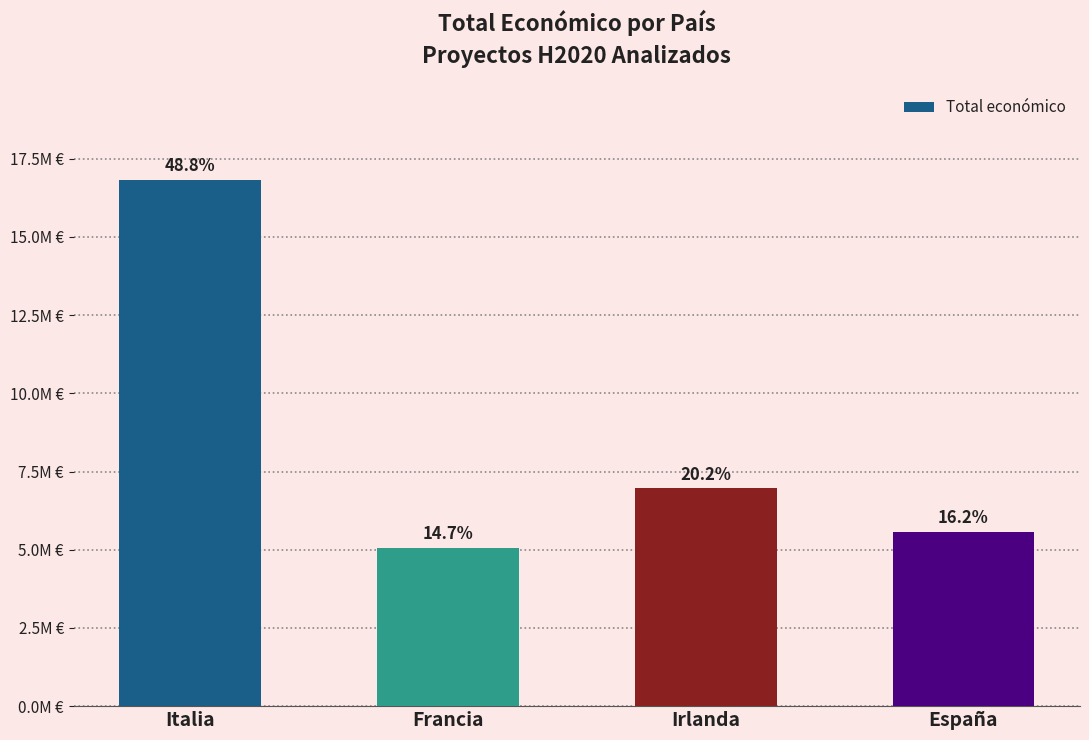

What is the value of the 1st bar from the left?

16813866